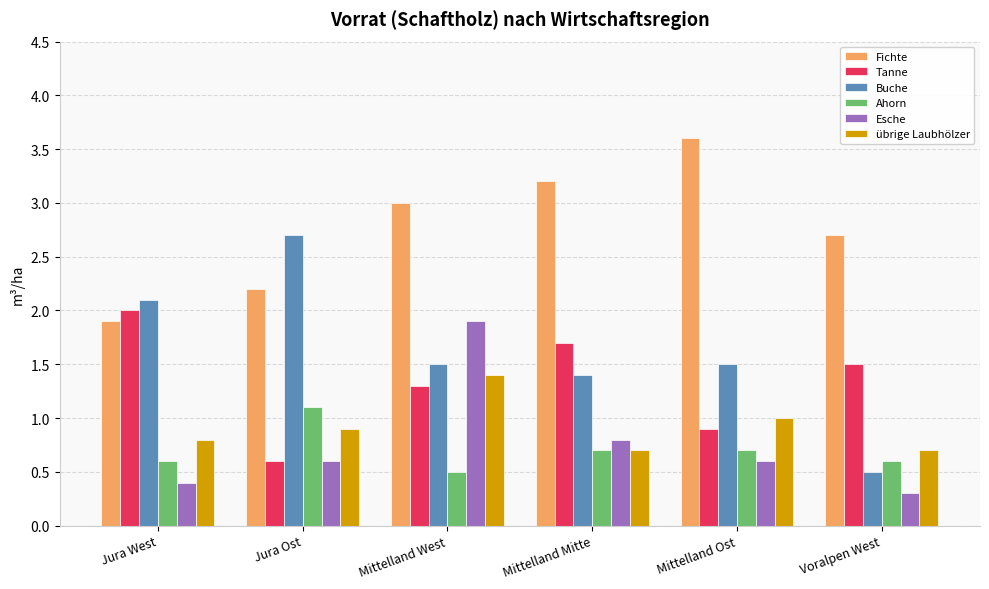

Reading left to right, list all the values displayed in this chart.

Fichte: Jura West=1.9	Jura Ost=2.2	Mittelland West=3.0	Mittelland Mitte=3.2	Mittelland Ost=3.6	Voralpen West=2.7
Tanne: Jura West=2.0	Jura Ost=0.6	Mittelland West=1.3	Mittelland Mitte=1.7	Mittelland Ost=0.9	Voralpen West=1.5
Buche: Jura West=2.1	Jura Ost=2.7	Mittelland West=1.5	Mittelland Mitte=1.4	Mittelland Ost=1.5	Voralpen West=0.5
Ahorn: Jura West=0.6	Jura Ost=1.1	Mittelland West=0.5	Mittelland Mitte=0.7	Mittelland Ost=0.7	Voralpen West=0.6
Esche: Jura West=0.4	Jura Ost=0.6	Mittelland West=1.9	Mittelland Mitte=0.8	Mittelland Ost=0.6	Voralpen West=0.3
übrige Laubhölzer: Jura West=0.8	Jura Ost=0.9	Mittelland West=1.4	Mittelland Mitte=0.7	Mittelland Ost=1.0	Voralpen West=0.7